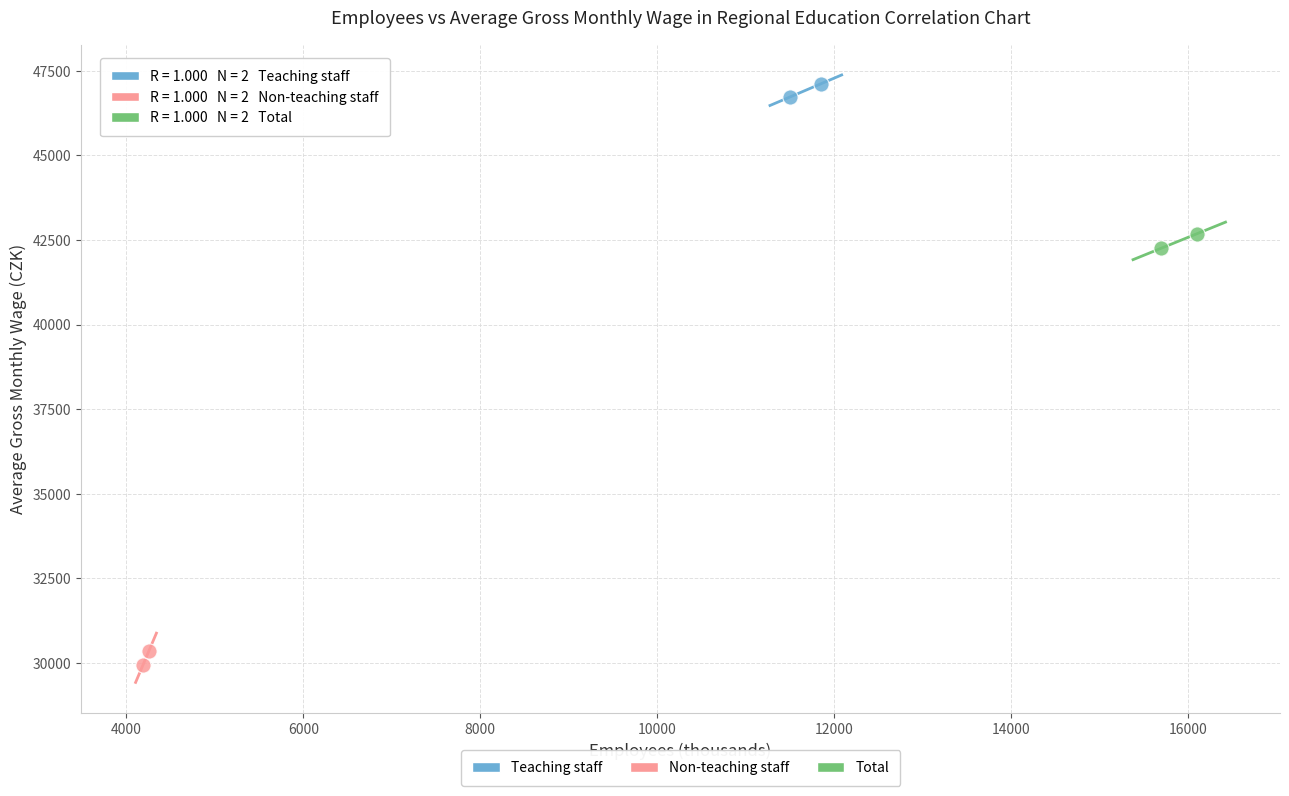

What are all the series names shown in the legend?

Teaching staff, Non-teaching staff, Total